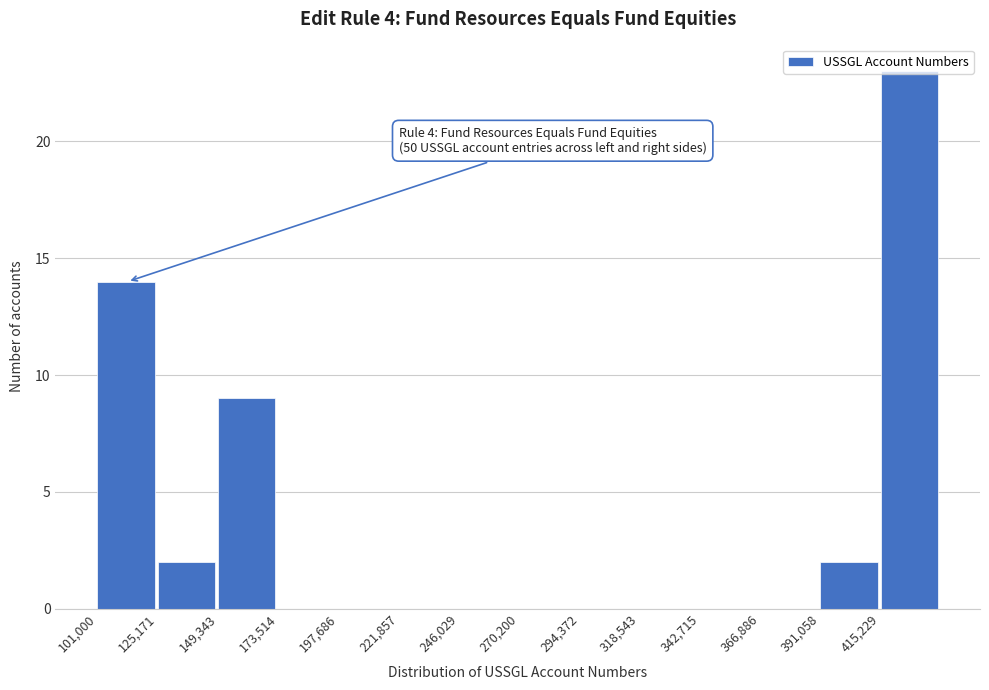

Over which range of the x-axis is the bar tallest?

415000 to 440000